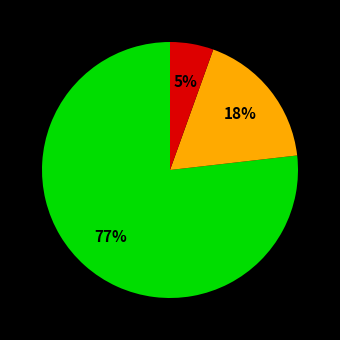

Is there any slice that represents more than half of the pie?

Yes